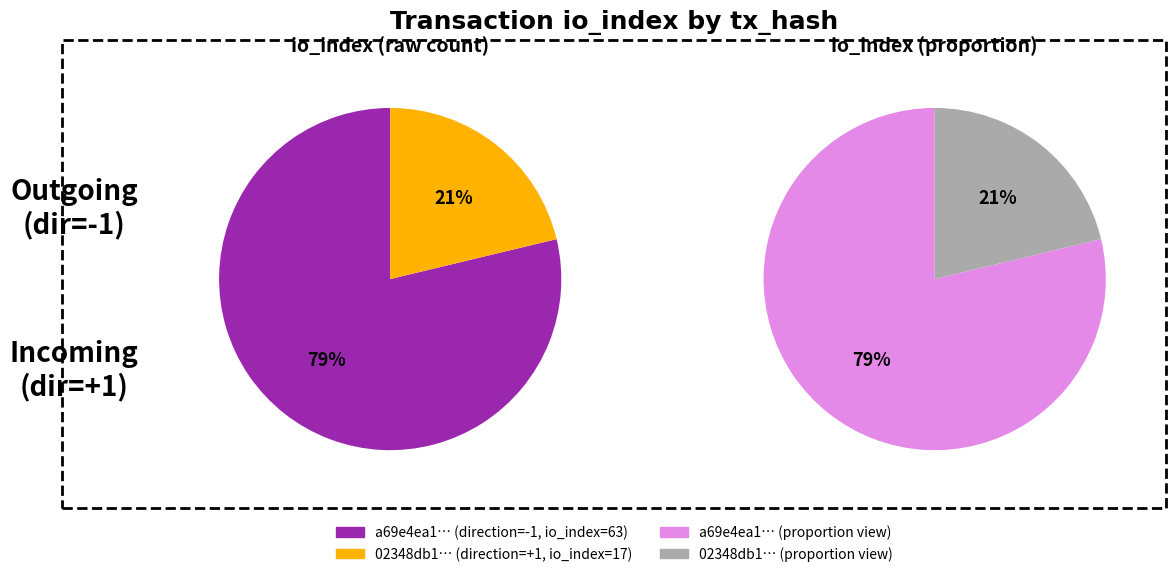

Is it true that direction is 1% of the pie?

False